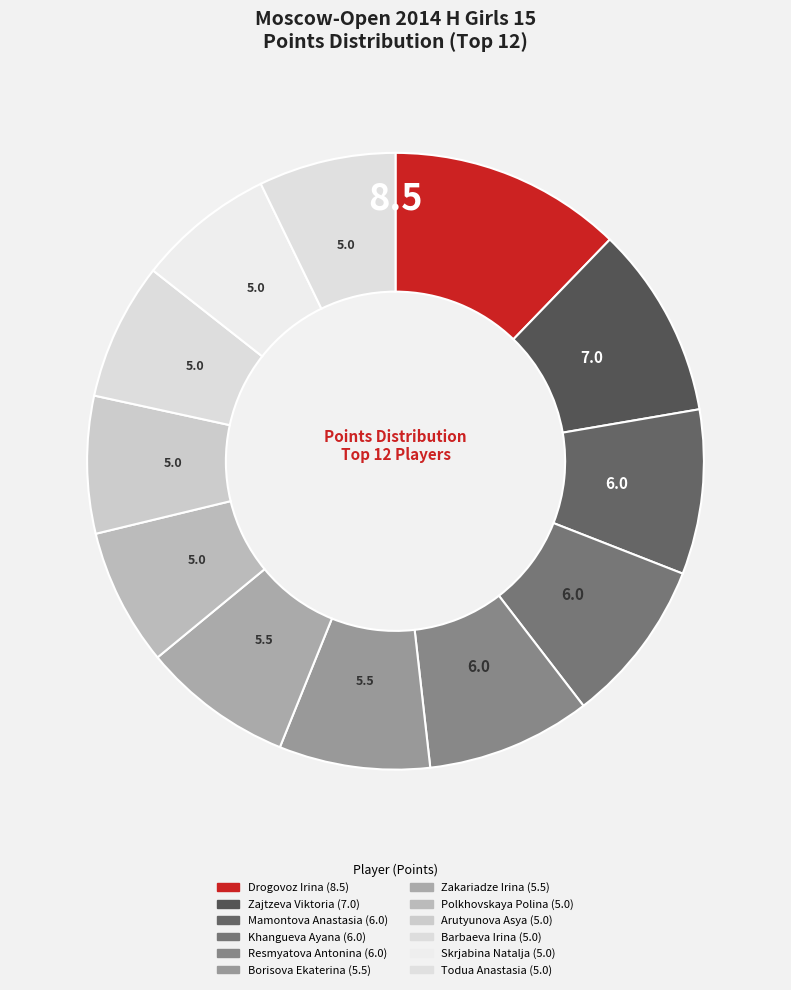

Rank the categories by value from highest to lowest.

Drogovoz Irina, Zajtzeva Viktoria, Mamontova Anastasia, Khangueva Ayana, Resmyatova Antonina, Borisova Ekaterina, Zakariadze Irina, Polkhovskaya Polina, Arutyunova Asya, Barbaeva Irina, Skrjabina Natalja, Todua Anastasia